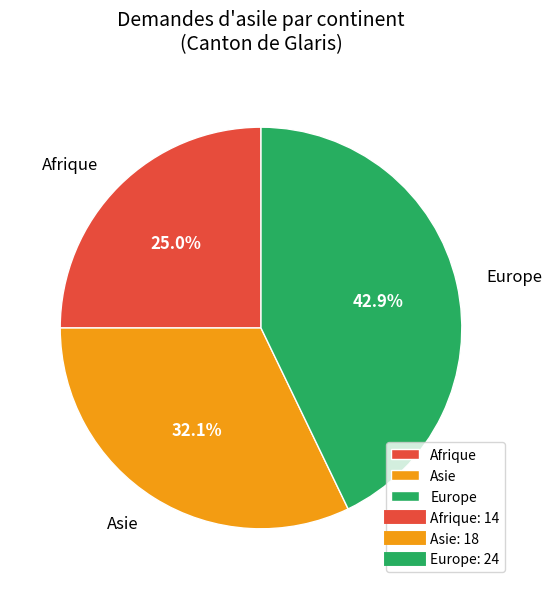

Approximately how many times larger is the value at Asie compared to Afrique?

1.3